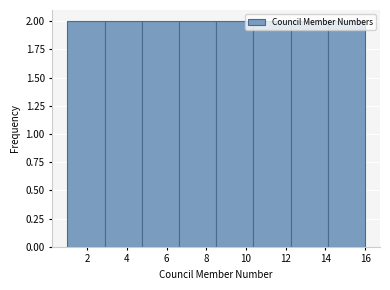

Reading left to right, list every bar in this chart as the range it spans on the x-axis followed by its height. Neither the bar edges nor the heights are printed on the chart, so give them approximately, as read against the axes.

1.0 to 2.8: 2
2.8 to 4.8: 2
4.8 to 6.6: 2
6.6 to 8.6: 2
8.6 to 10.4: 2
10.4 to 12.2: 2
12.2 to 14.2: 2
14.2 to 16.0: 2